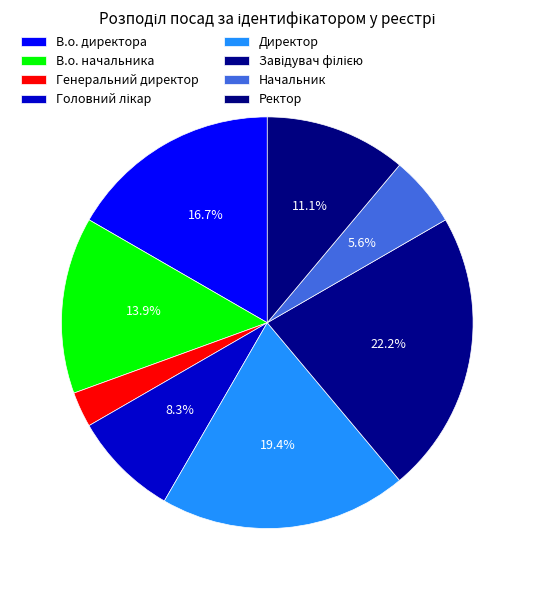

Approximately how many times larger is the value at Генеральний директор compared to В.о. начальника?

0.2